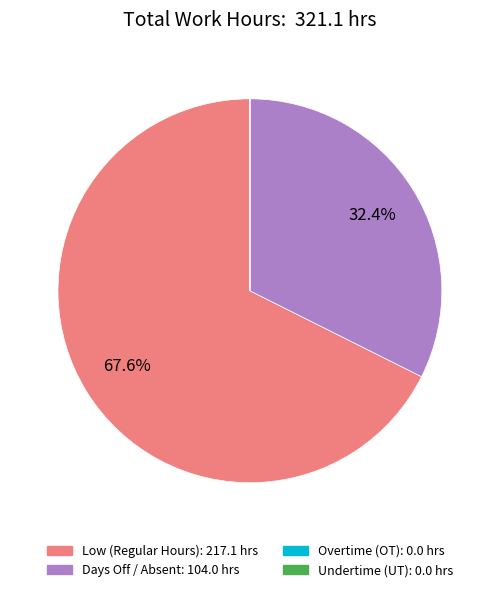

Does any single category account for the majority?

Yes